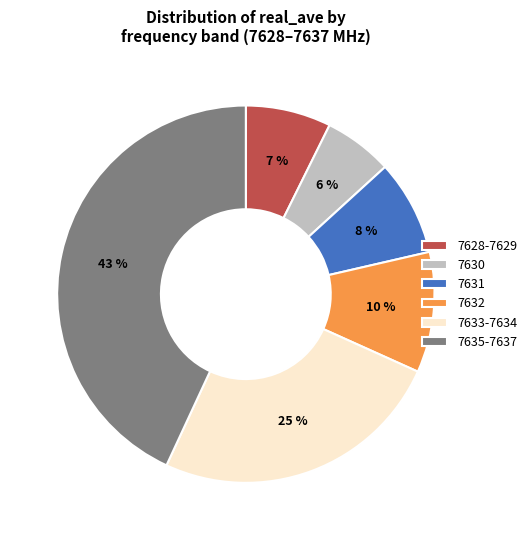

To the nearest percent, what percentage of the pie is 7630?

6%